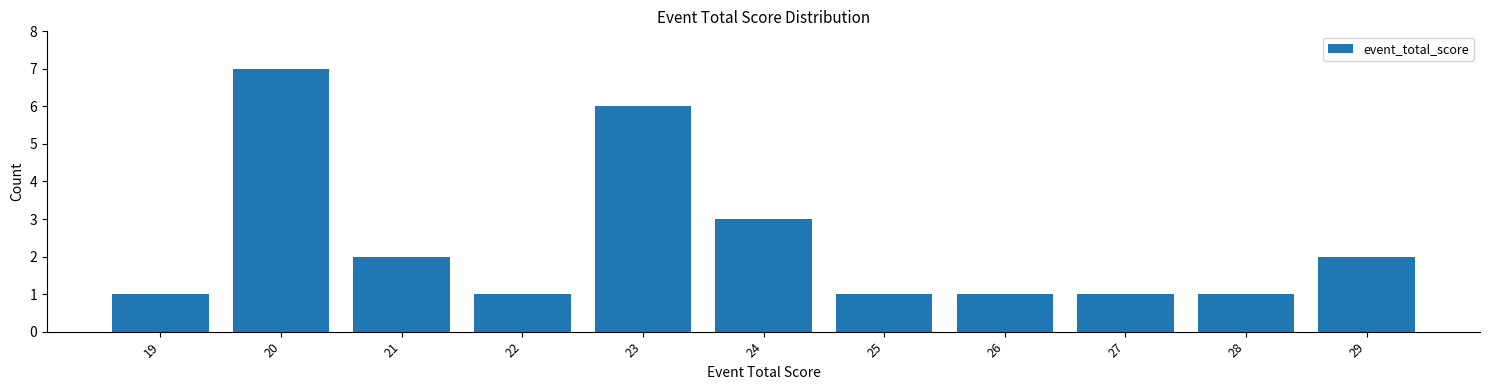

Which range on the x-axis has the tallest bar?

19.5 to 20.5